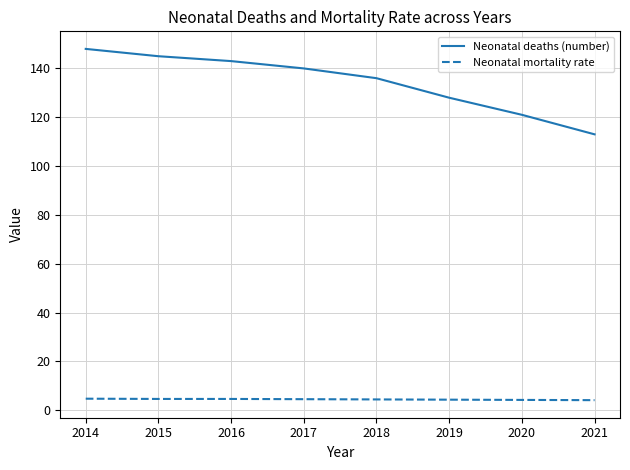

What is the average value of the Neonatal mortality rate series?

4.4